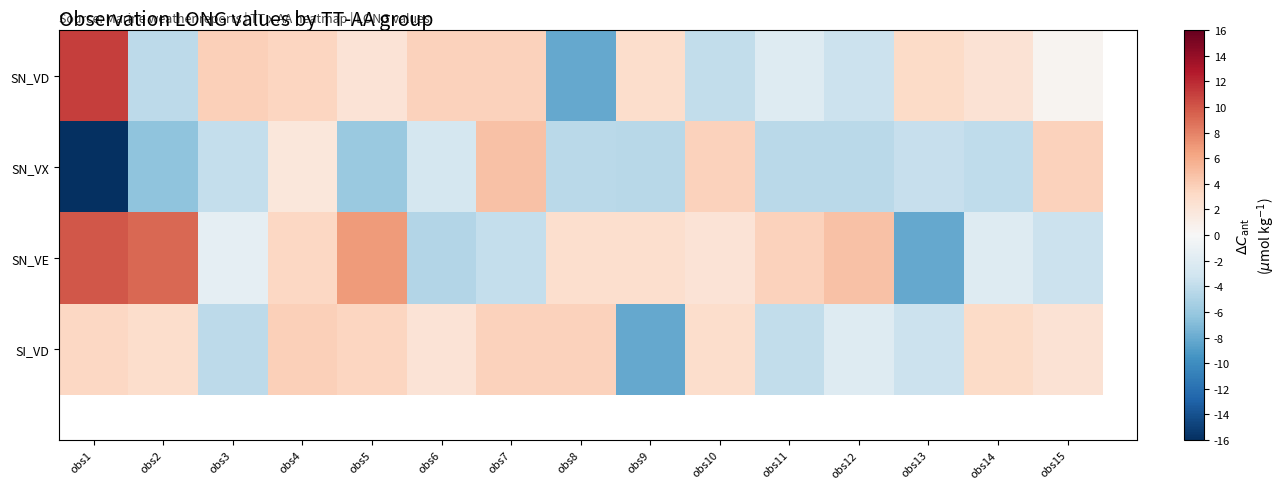

At which category does the chart reach its peak across all series?

obs1